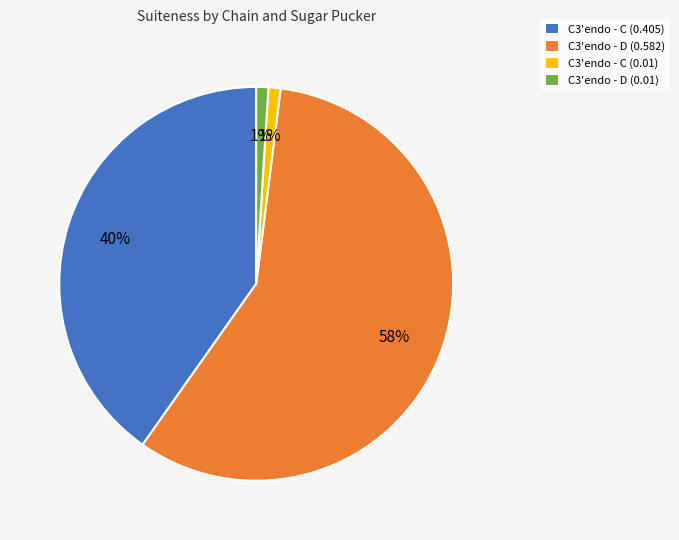

Does C3'endo - C (0.01) represent more than half of the total?

No